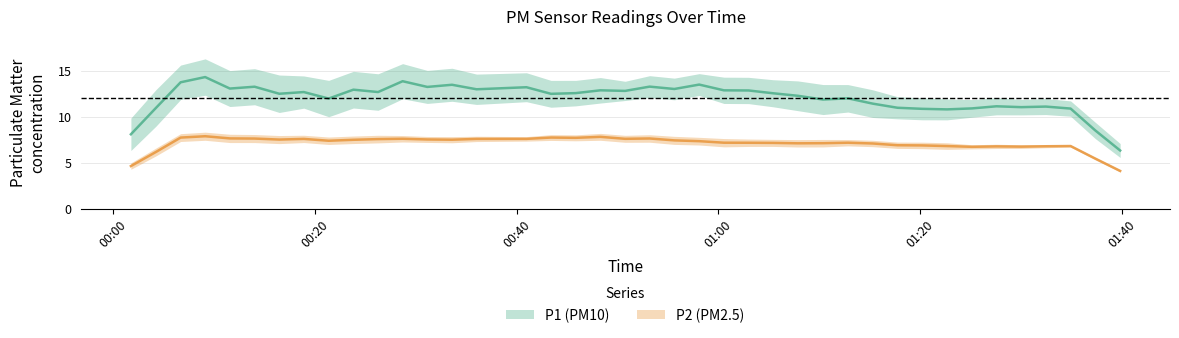

True or false: P1 and P2 cross at least once.

False